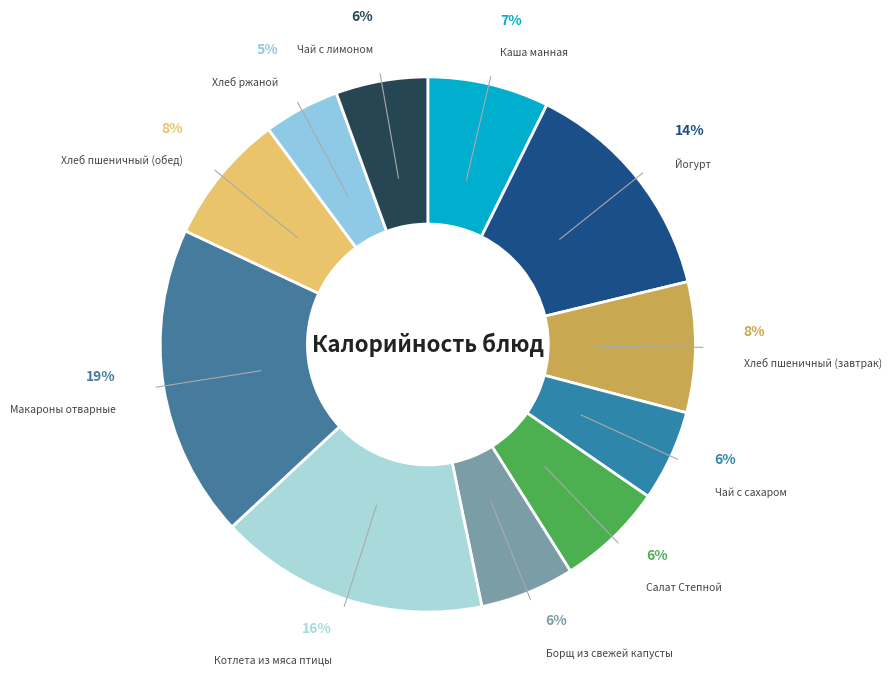

The Хлеб пшеничный (завтрак) slice represents 1% of the pie. True or false?

False